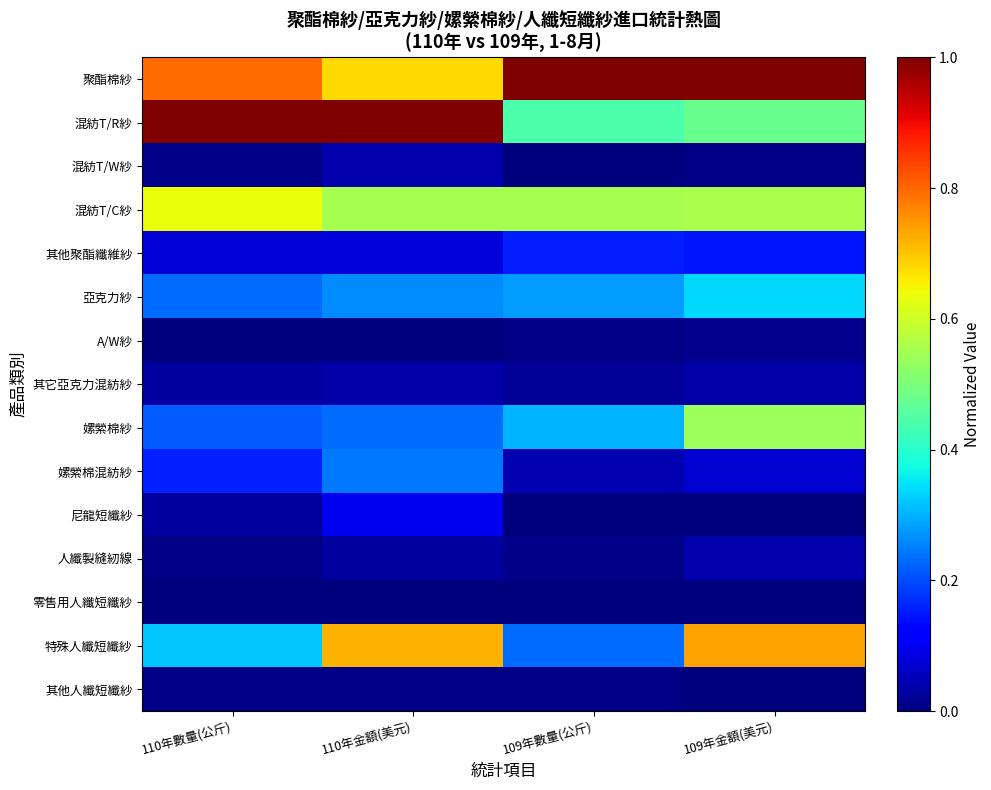

What is the difference between the highest and lowest values at 109年金額(美元)?

1.0